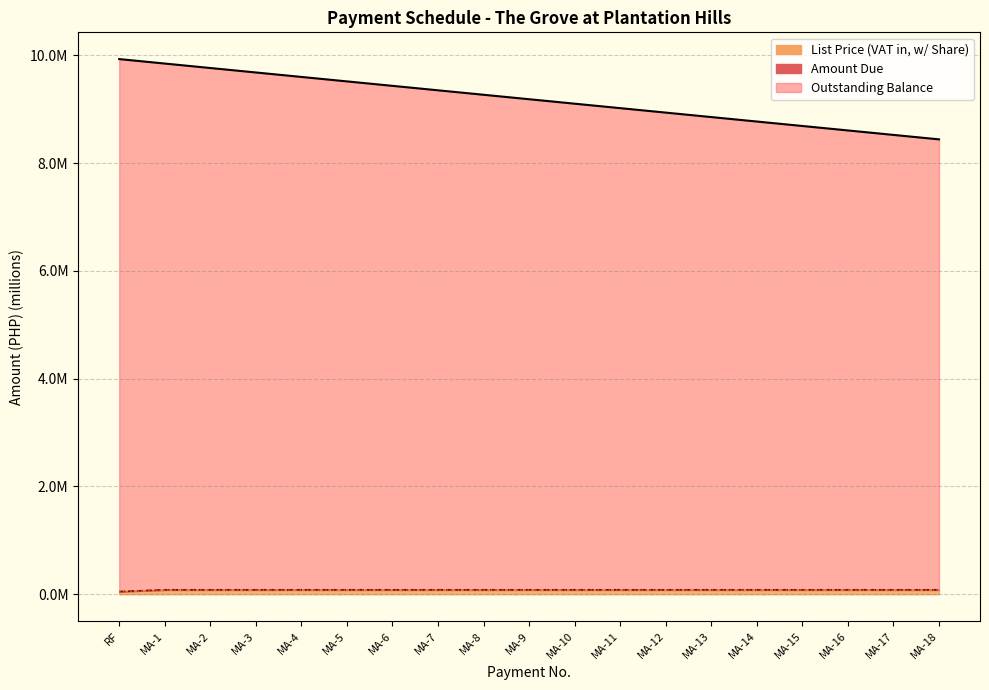

Between MA-8 and RF, which is larger?

RF